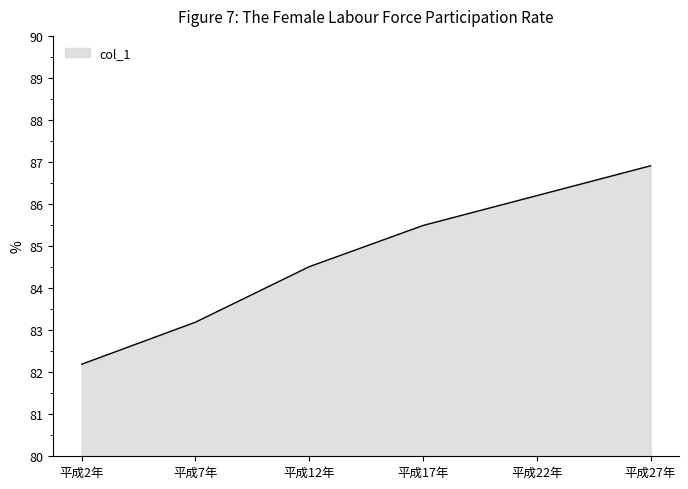

How many lines are shown in the chart?

1